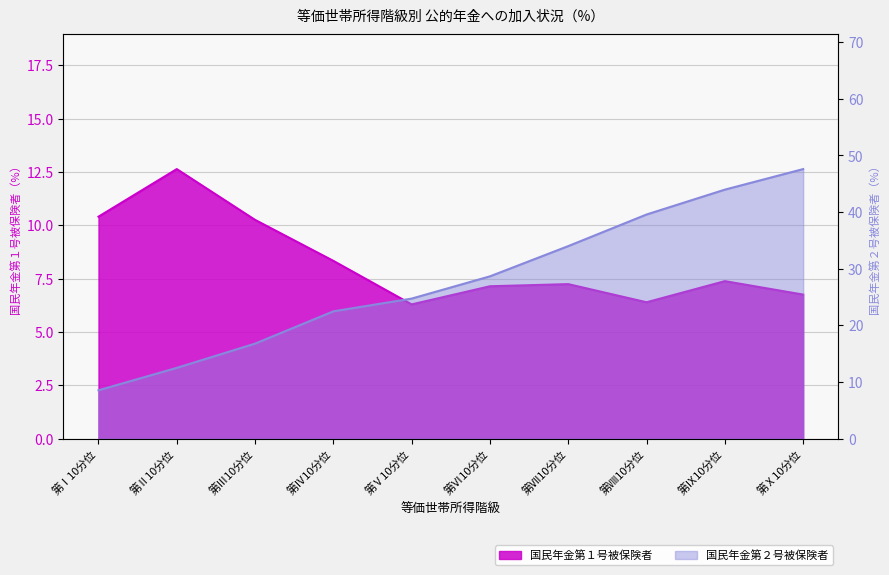

Which label corresponds to the largest value in the chart?

第Ⅹ10分位